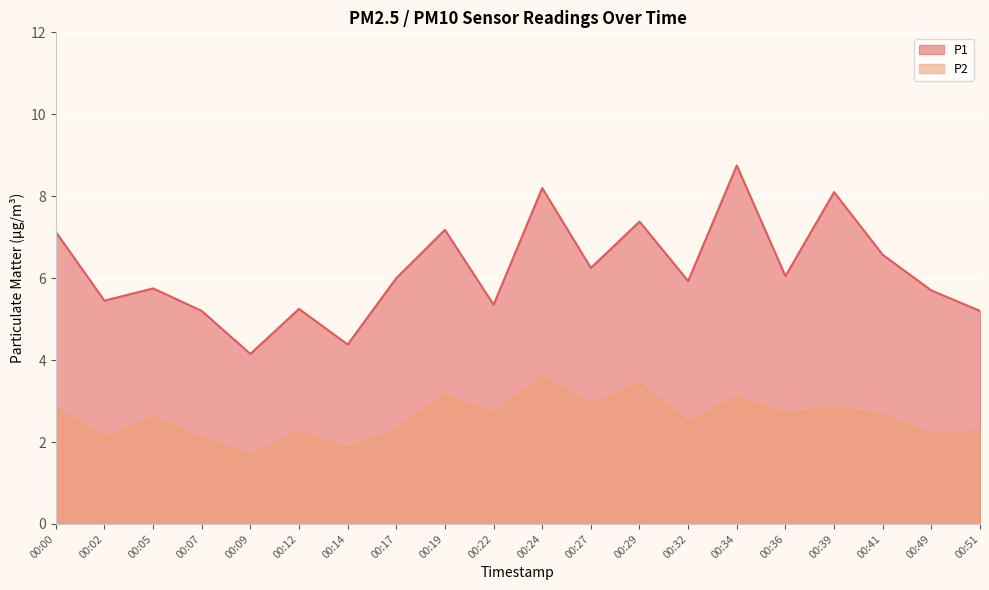

True or false: P2 and P1 cross at least once.

False